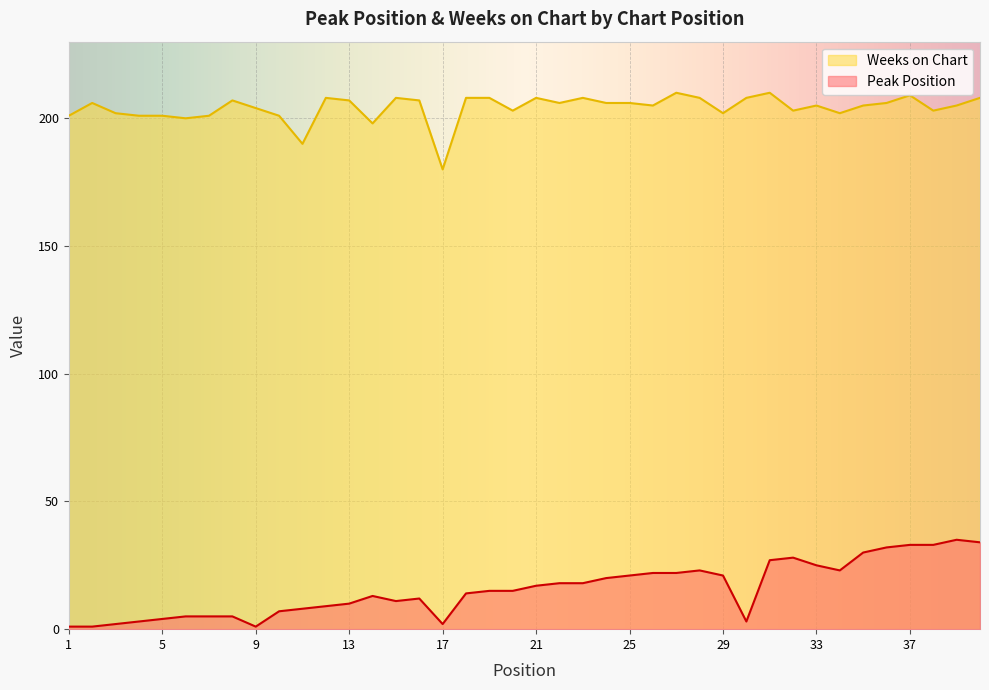

Which has a higher value, 15 or 21?

21